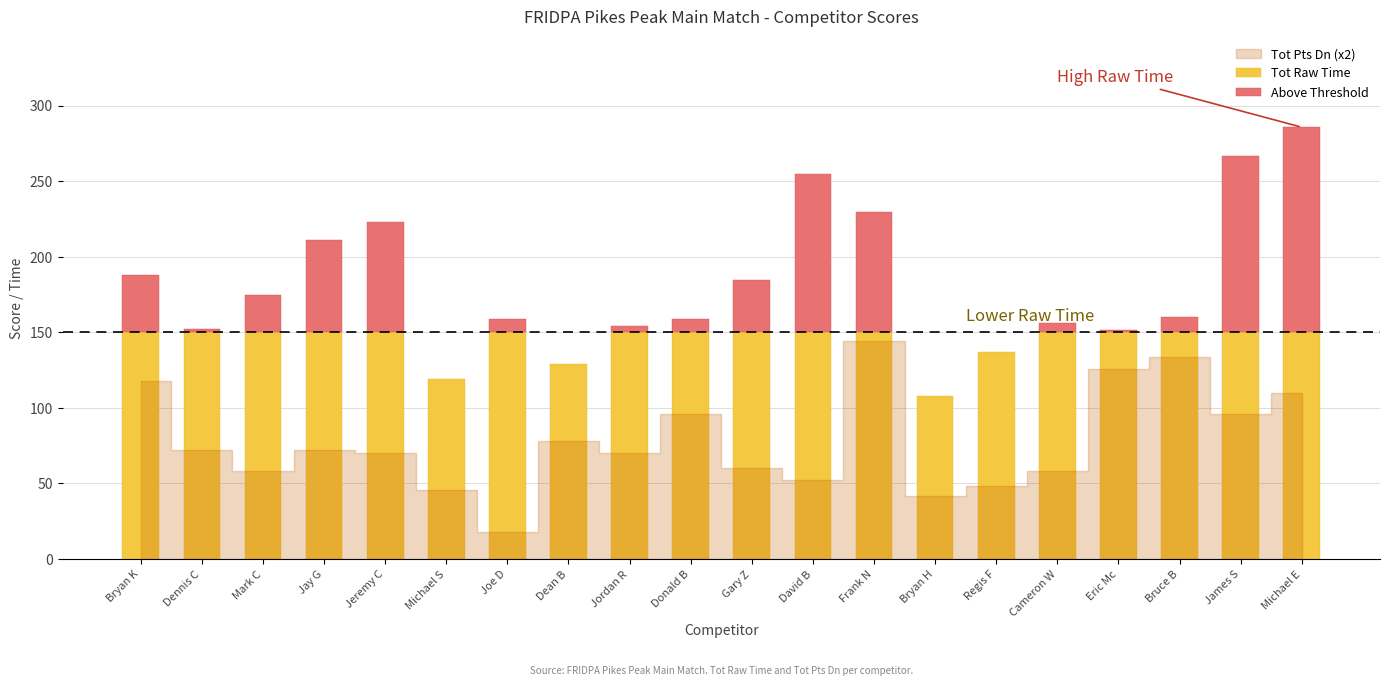

Rank the categories by Tot Pts Dn value from highest to lowest.

Frank N, Bruce B, Eric Mc, Bryan K, Michael E, Donald B, James S, Dean B, Dennis C, Jay G, Jeremy C, Jordan R, Gary Z, Mark C, Cameron W, David B, Regis F, Michael S, Bryan H, Joe D